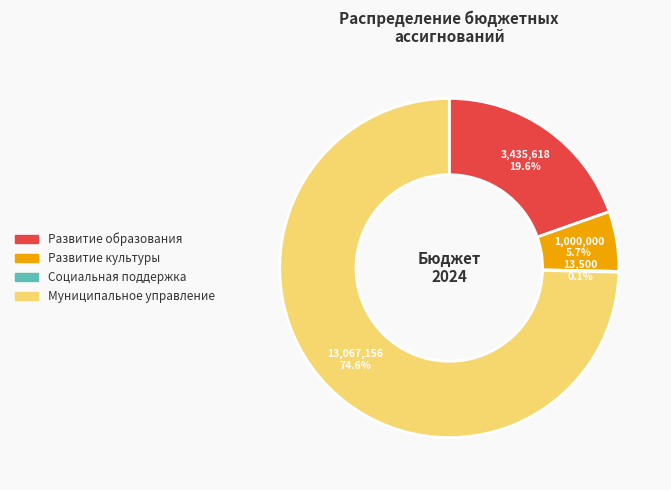

Which category accounts for the majority?

Муниципальное управление